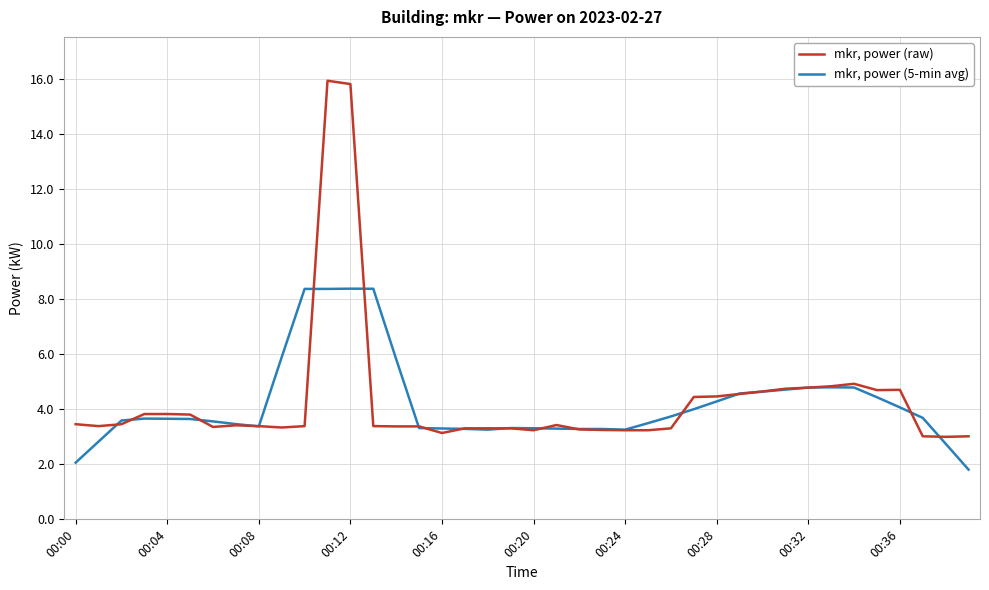

What is the lowest value of the mkr, power (5-min avg) series?

1.8